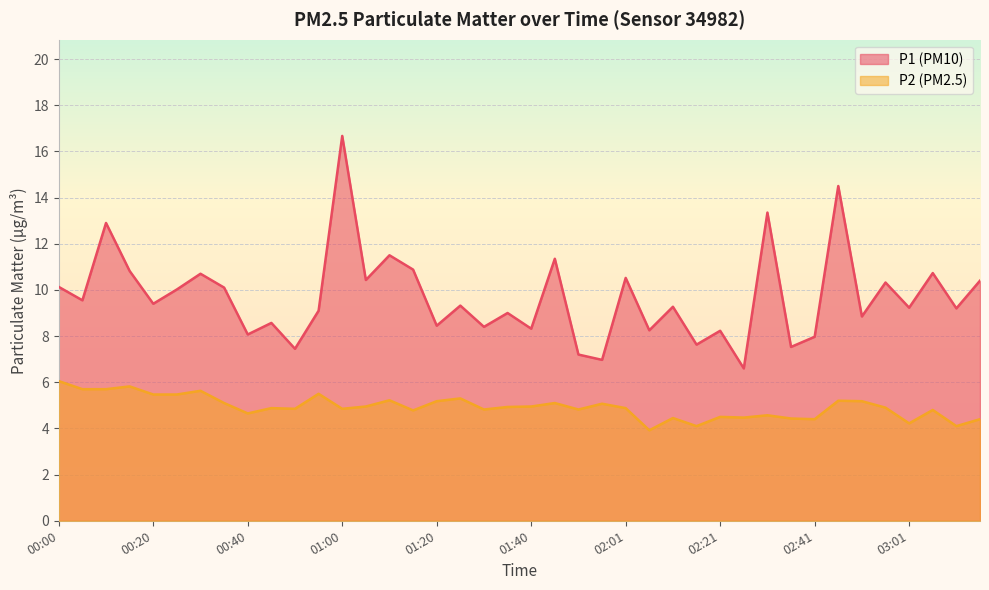

Rank the series at 02:46 from lowest to highest value.

P2, P1